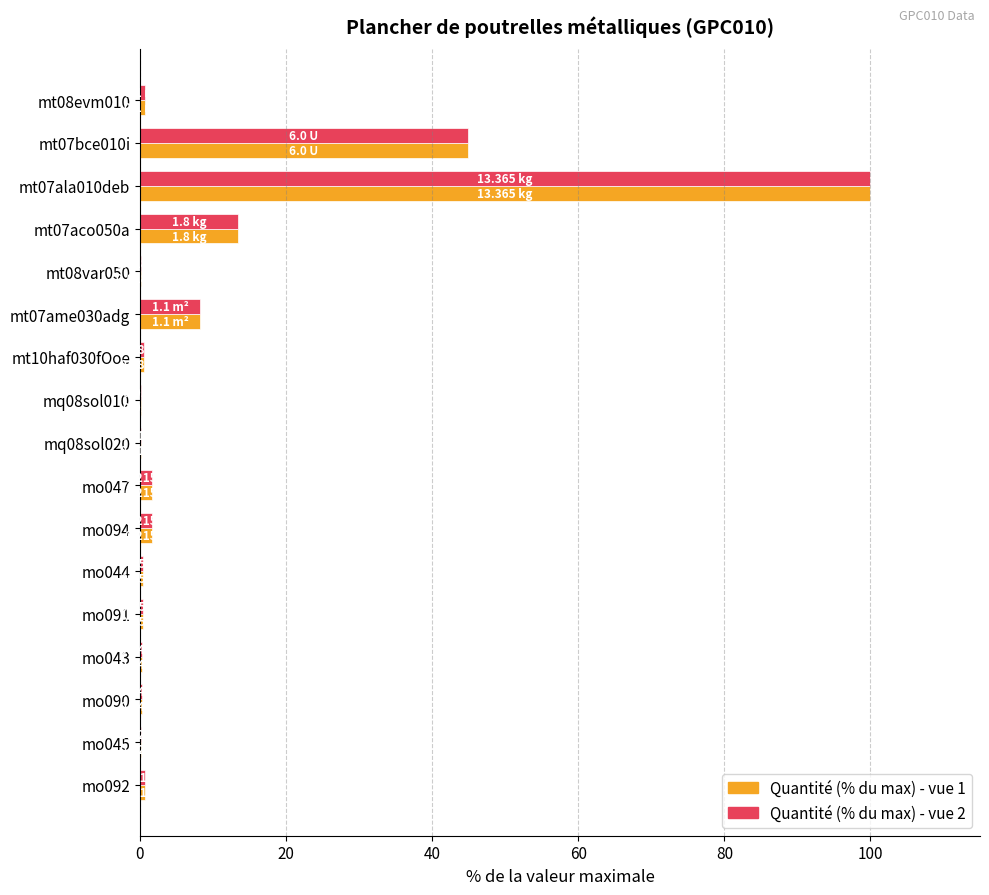

At which category is the sum across all series the highest?

mt07ala010deb